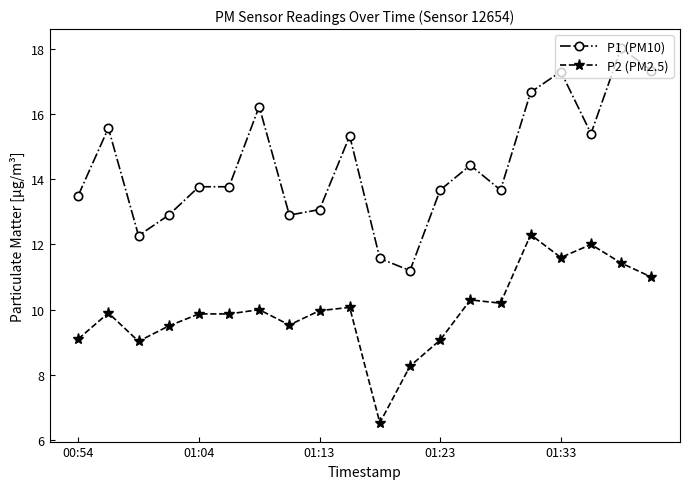

What is the sum of all P2 (PM2.5) values?

199.5